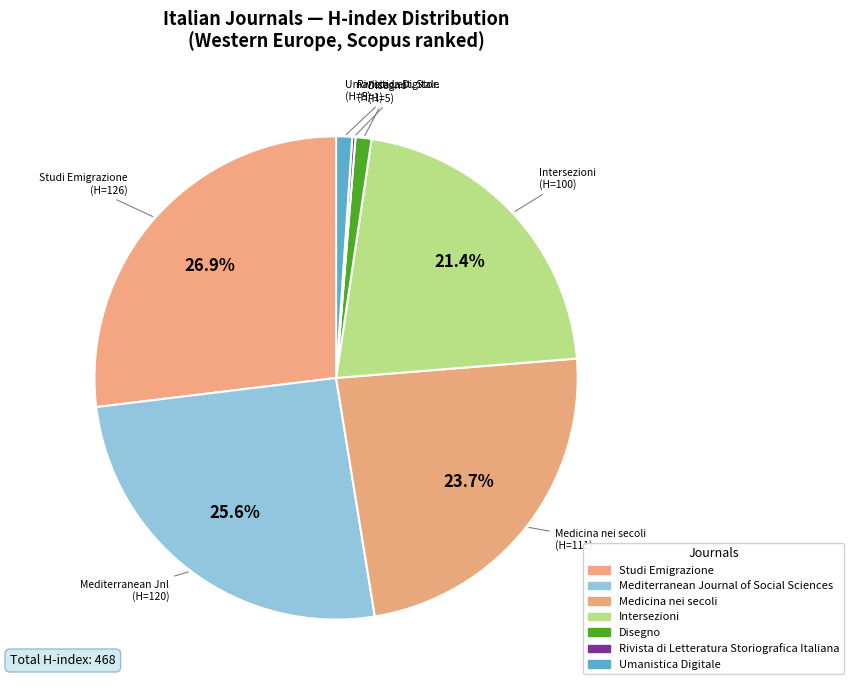

What is the change in value from Mediterranean Journal of Social Sciences to Disegno?

-115